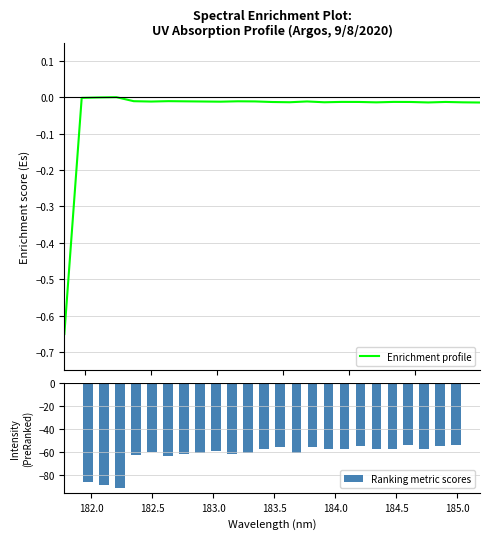

Reading right to left, list all the values displayed in this chart.

184.9911297472=-0.0	184.8600909338=-0.0	184.7290361848=-0.0	184.5979655002=-0.0	184.46687888=-0.0	184.3357763242=-0.0	184.2046578328=-0.0	184.0735234058=-0.0	183.9423730432=-0.0	183.811206745=-0.0	183.6800245112=-0.0	183.5488263418=-0.0	183.4176122368=-0.0	183.2863821962=-0.0	183.15513622=-0.0	183.0238743082=-0.0	182.8925964608=-0.0	182.7613026778=-0.0	182.6299929592=-0.0	182.498667305=-0.0	182.3673257152=-0.0	182.2359681898=-0.0	182.1045947288=-0.0	181.9732053322=-0.0	181.8418=-0.7